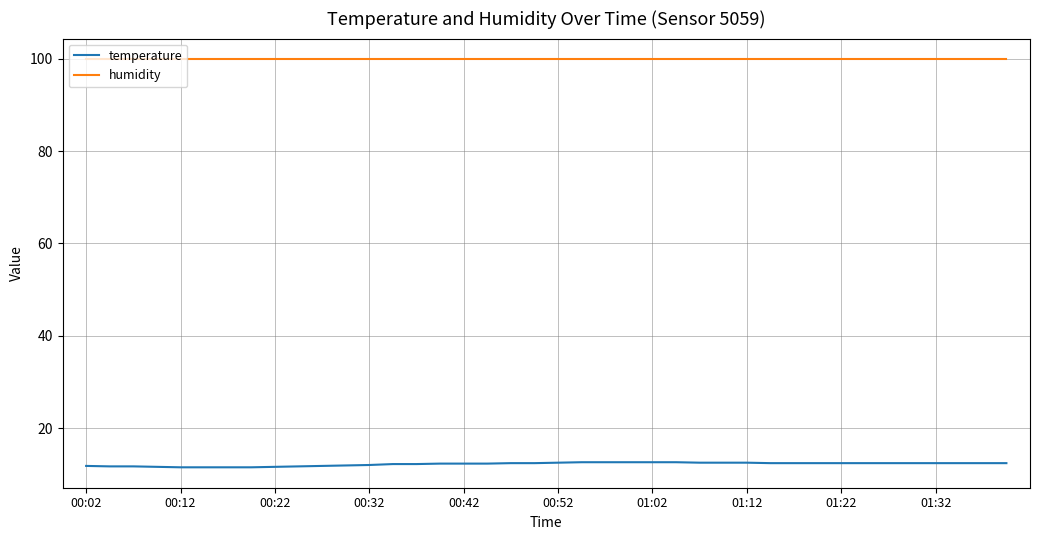

Rank the series by their maximum value, from lowest to highest.

temperature, humidity